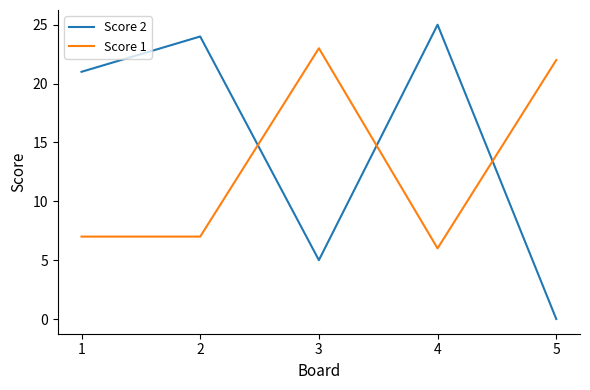

Reading left to right, transcribe all the data shown in this chart.

Score 2: 1=21	2=24	3=5	4=25	5=0
Score 1: 1=7	2=7	3=23	4=6	5=22